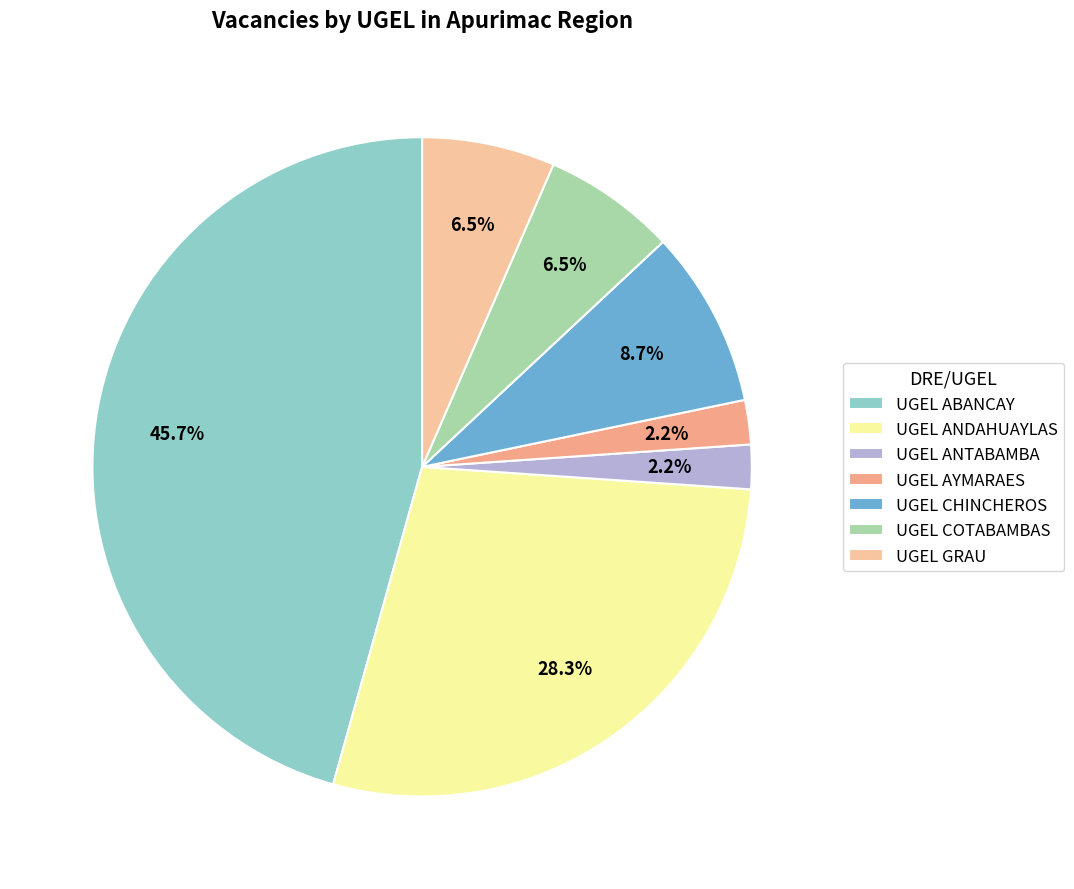

What is the largest slice in the pie chart?

UGEL ABANCAY